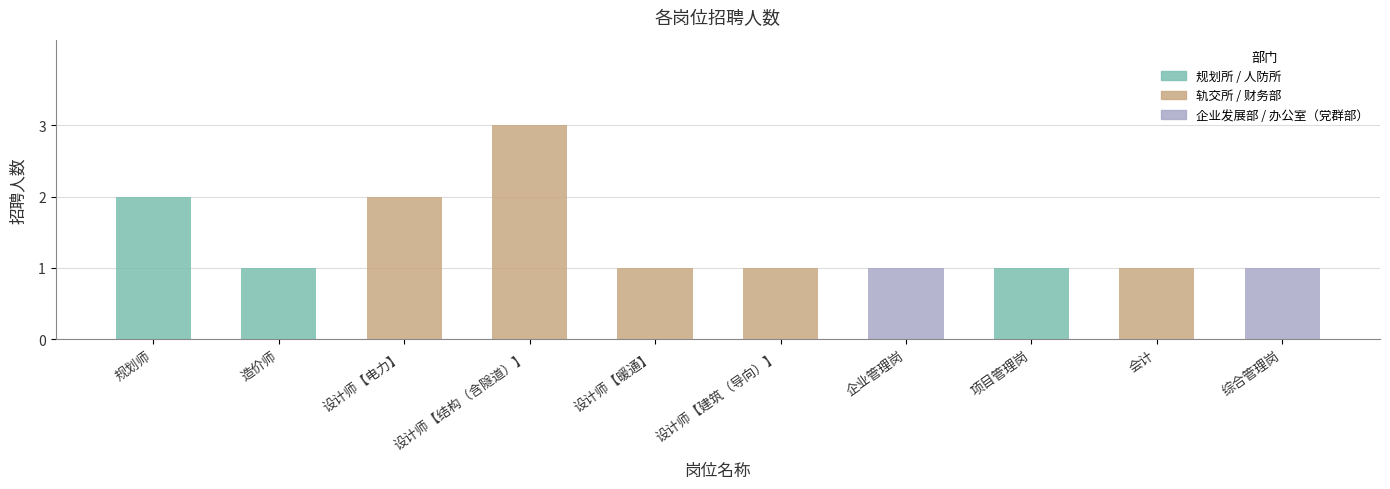

Is it true that the value at 设计师【结构（含隧道）】 is 3?

True